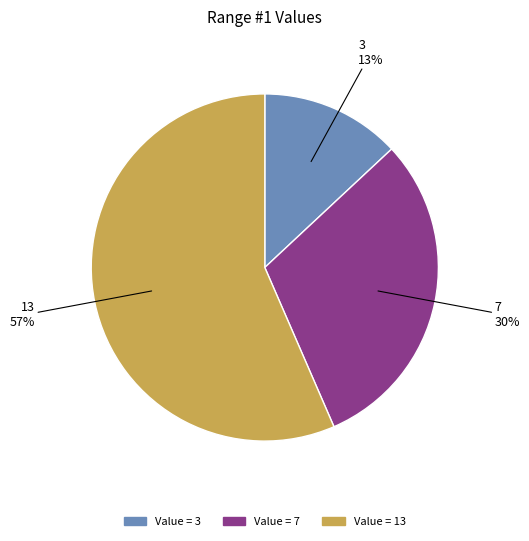

Is there any slice that represents more than half of the pie?

Yes